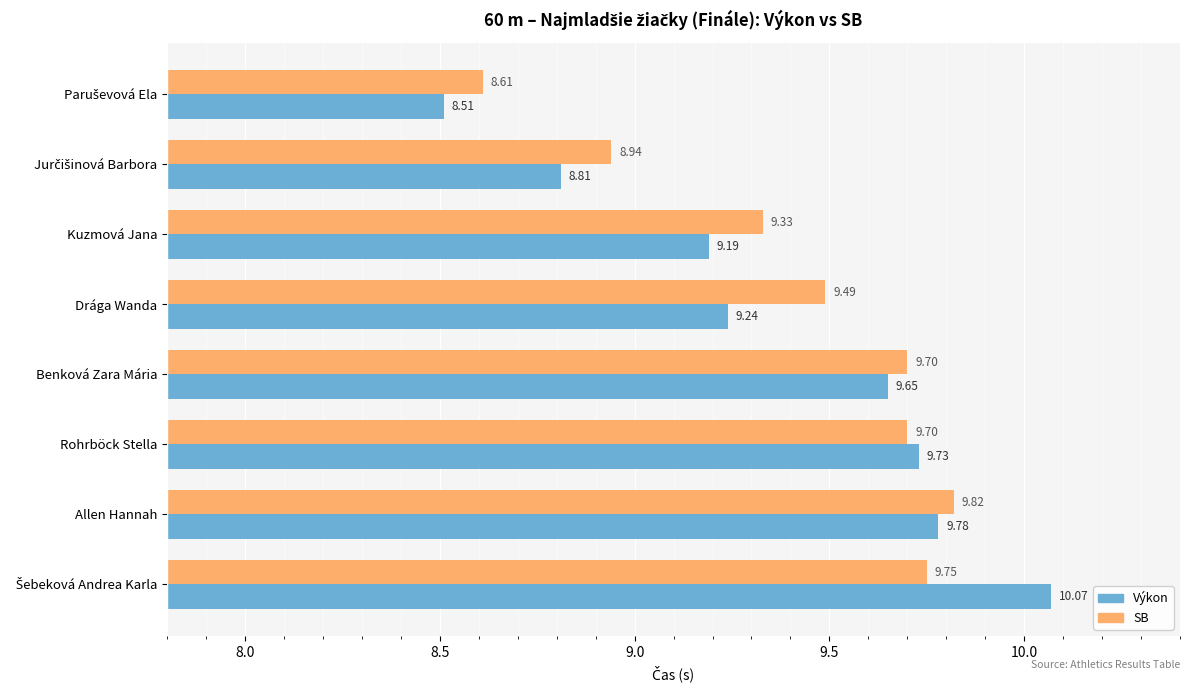

Which category has the highest value in the SB series?

Allen Hannah